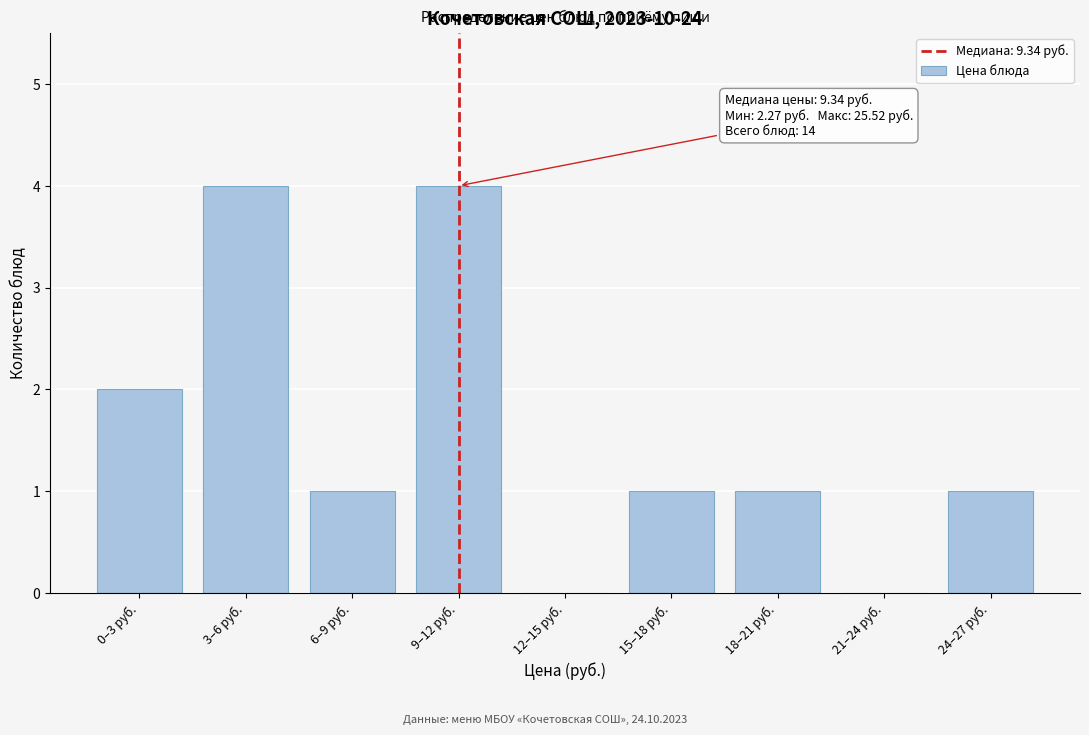

Reading left to right, transcribe all the data shown in this chart.

0–3 руб.=2	3–6 руб.=4	6–9 руб.=1	9–12 руб.=4	12–15 руб.=0	15–18 руб.=1	18–21 руб.=1	21–24 руб.=0	24–27 руб.=1